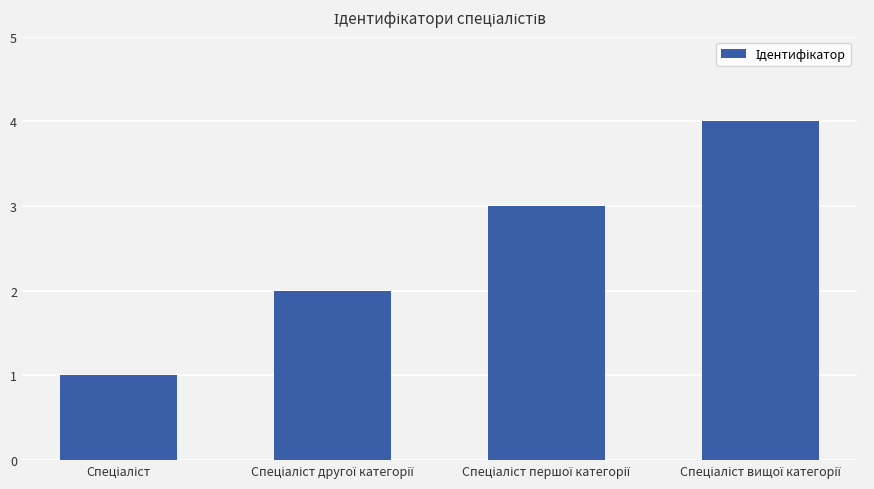

What is the maximum value shown in the chart?

4